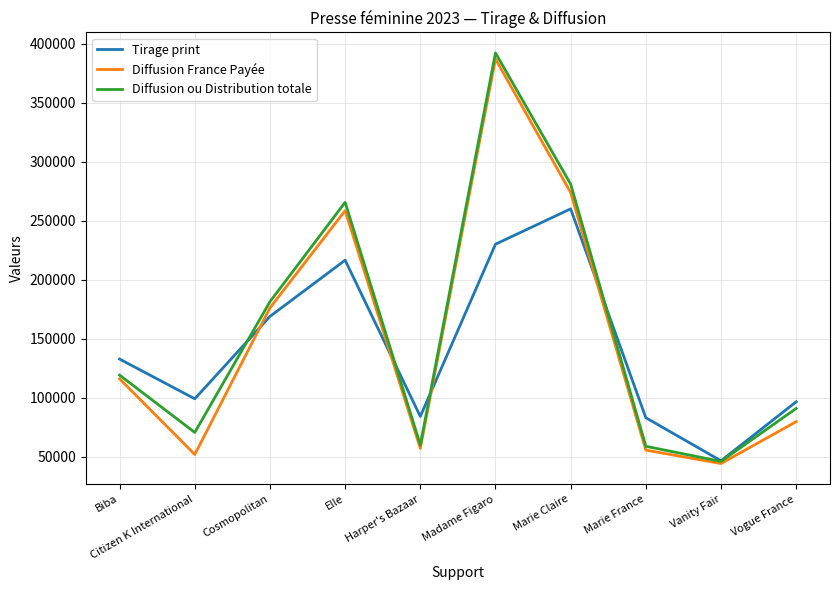

What is the sum of all Diffusion France Payée values?

1499774